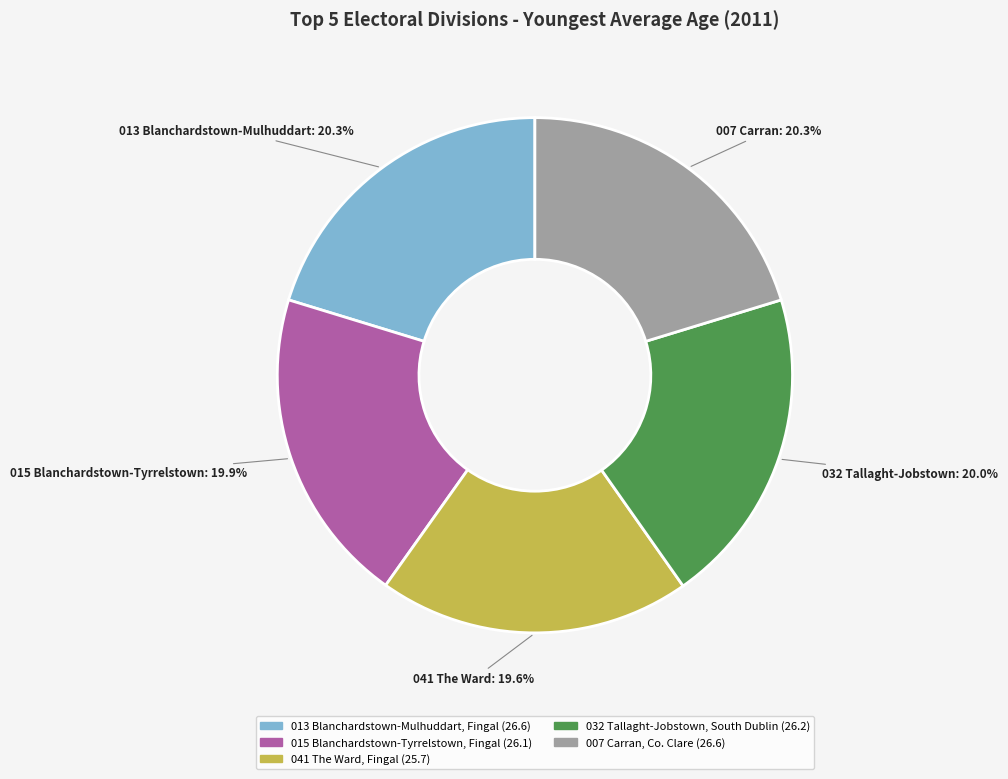

Does 007 Carran, Co. Clare represent more than half of the total?

No